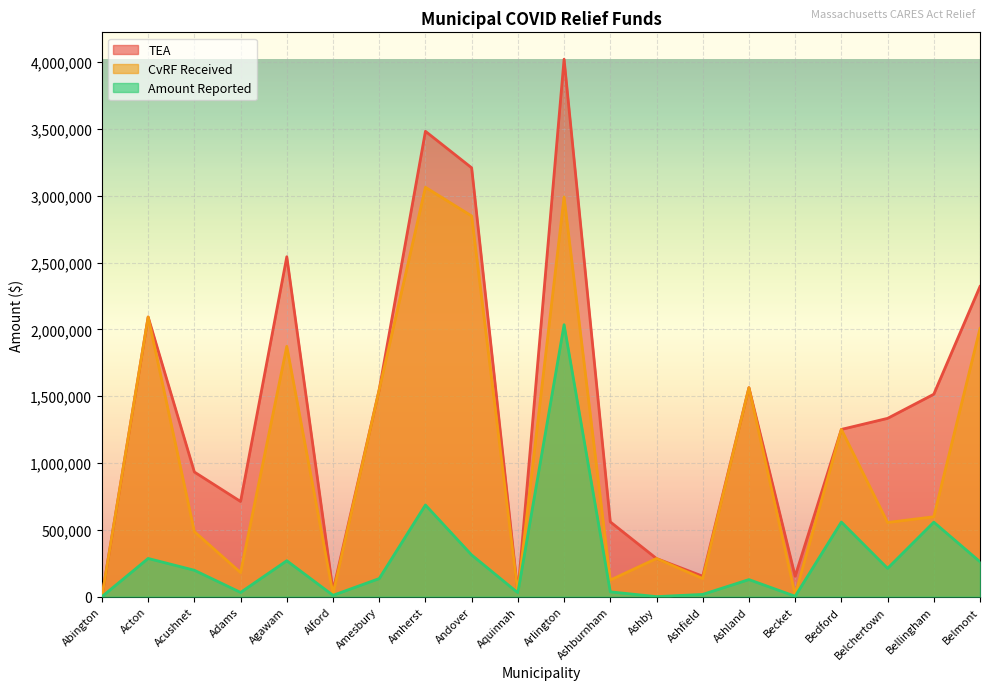

True or false: TEA and CvRF Received intersect in this chart.

False